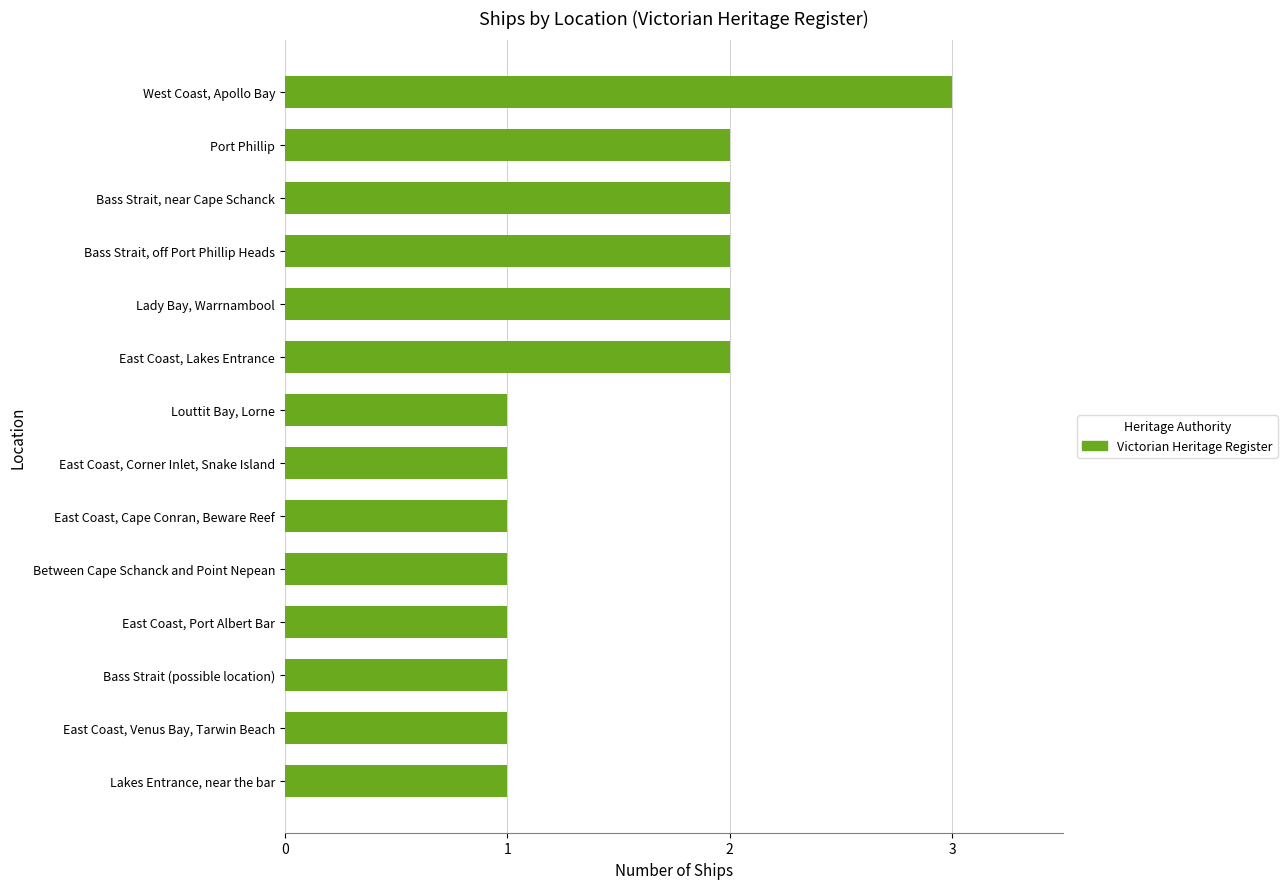

What is the difference between the maximum and minimum values?

2